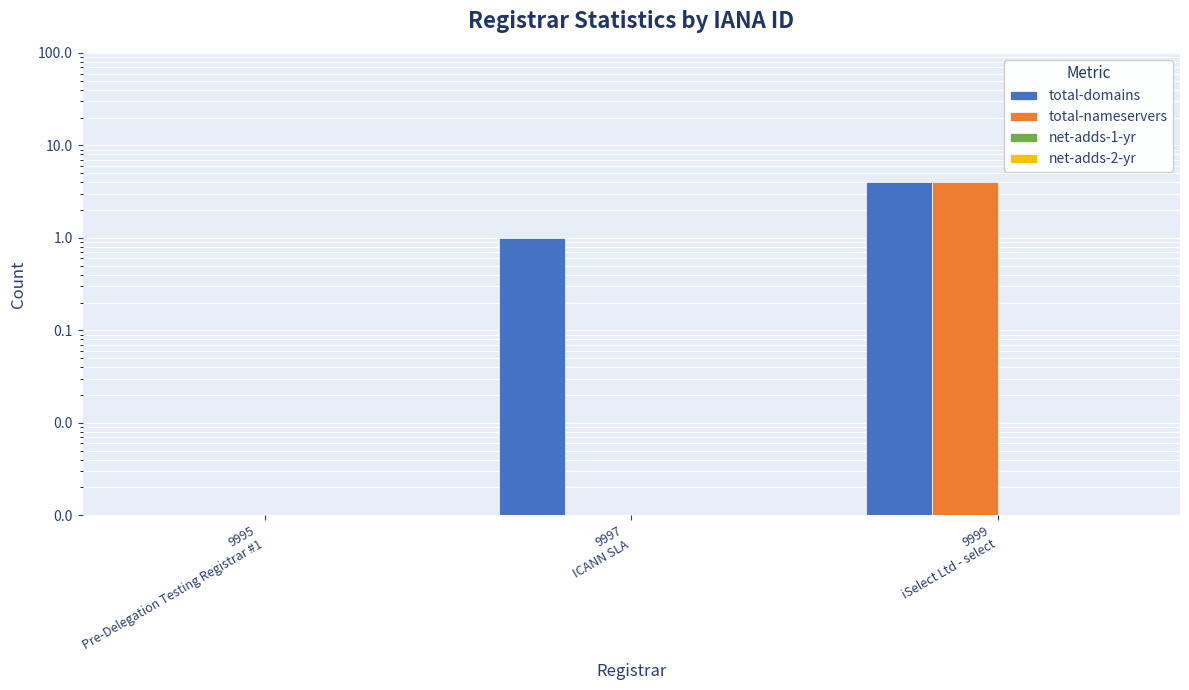

What position from the left is 9995
Pre-Delegation Testing Registrar #1?

1